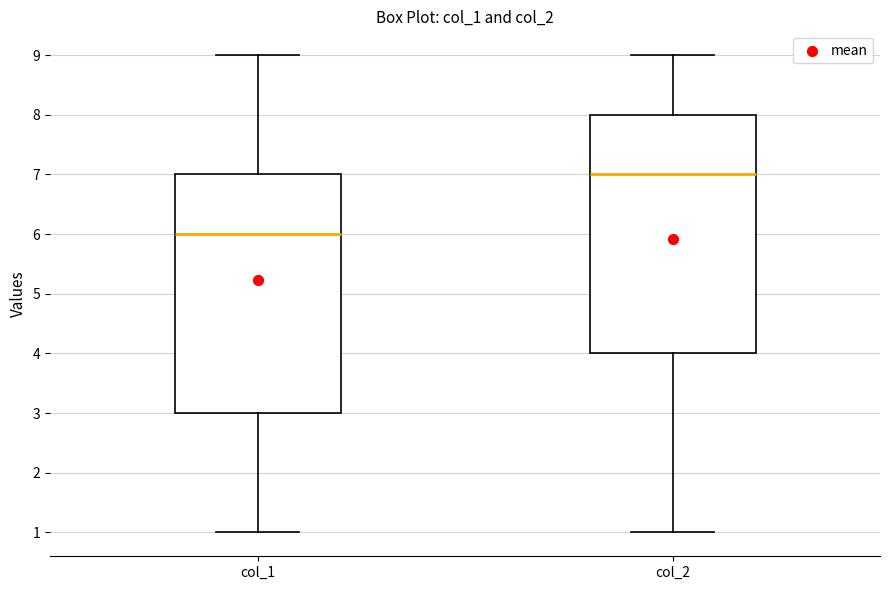

Which box has the highest median line?

col_2